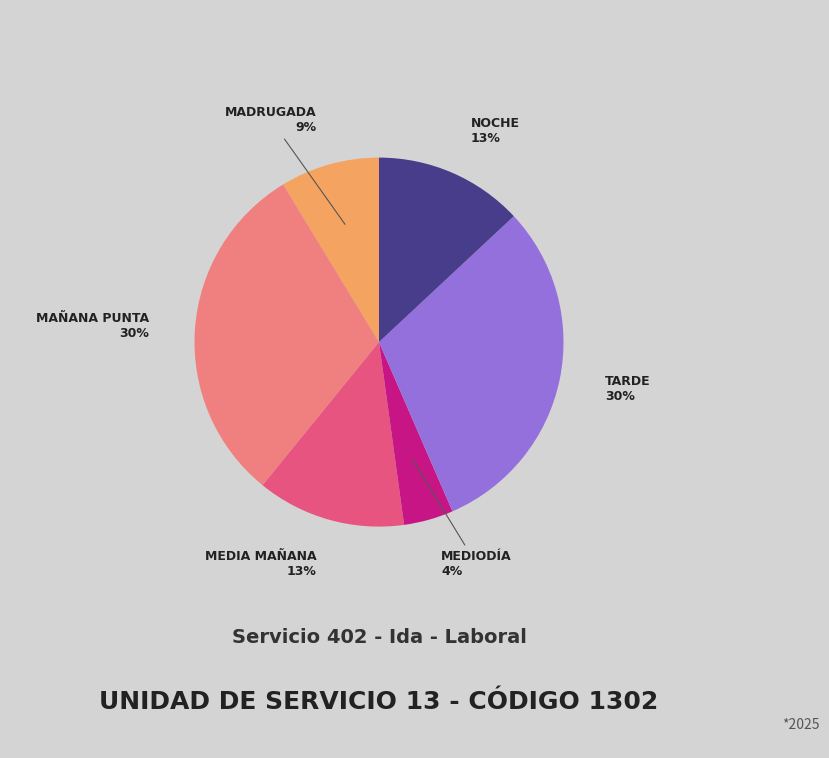

True or false: MAÑANA PUNTA accounts for 30% of the total.

True